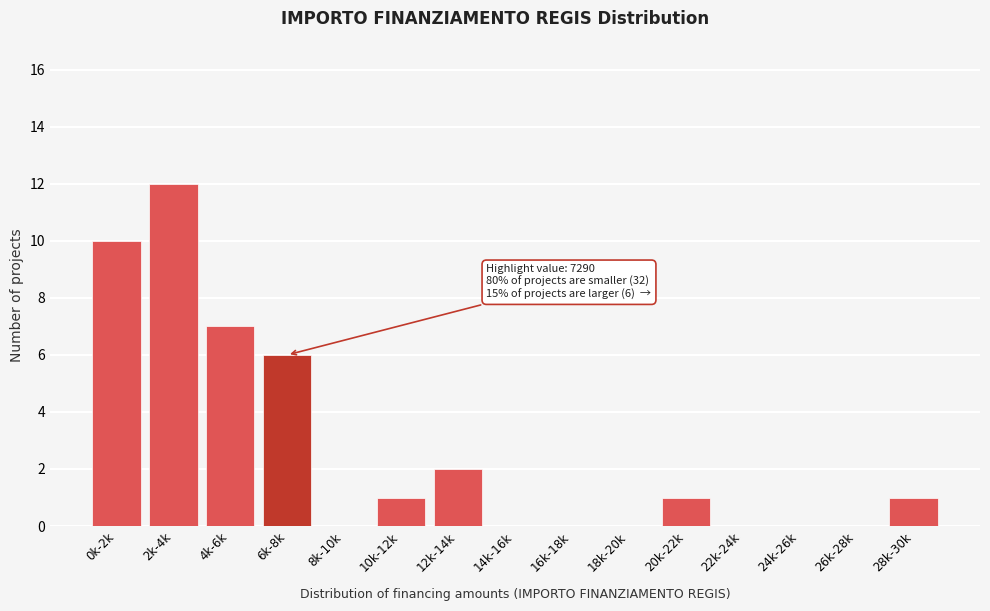

Reading left to right, what are all the values shown in this chart?

0k-2k=10	2k-4k=12	4k-6k=7	6k-8k=6	8k-10k=0	10k-12k=1	12k-14k=2	14k-16k=0	16k-18k=0	18k-20k=0	20k-22k=1	22k-24k=0	24k-26k=0	26k-28k=0	28k-30k=1